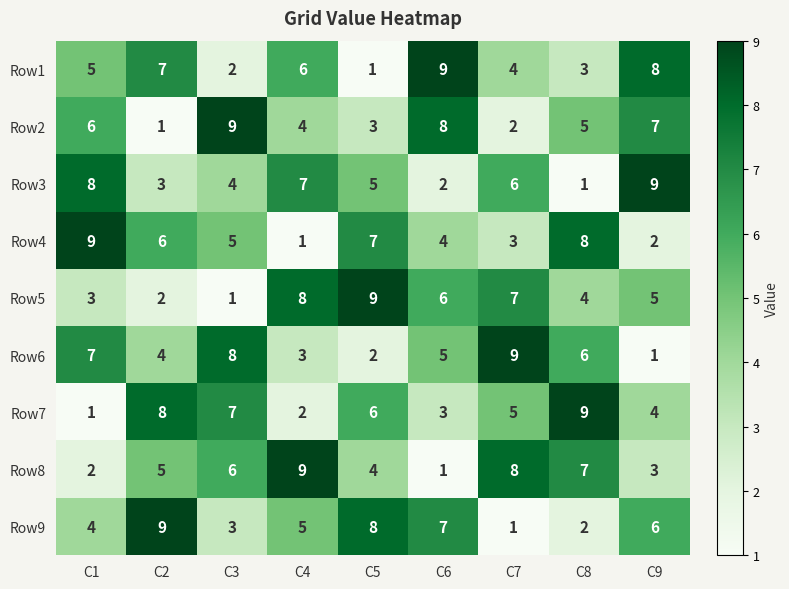

How many distinct data groups are displayed?

9